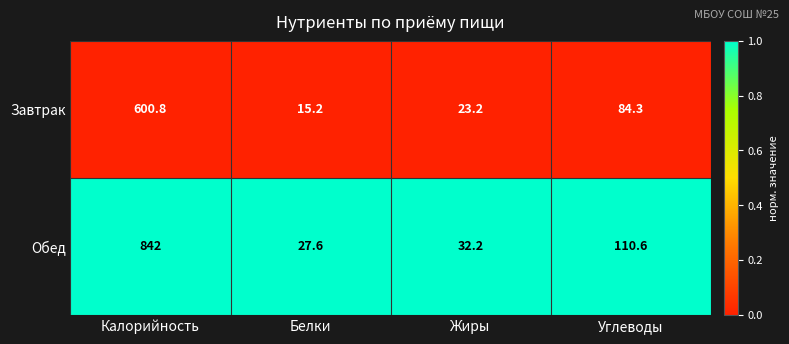

What is the difference between the highest and lowest values at Углеводы?

26.3